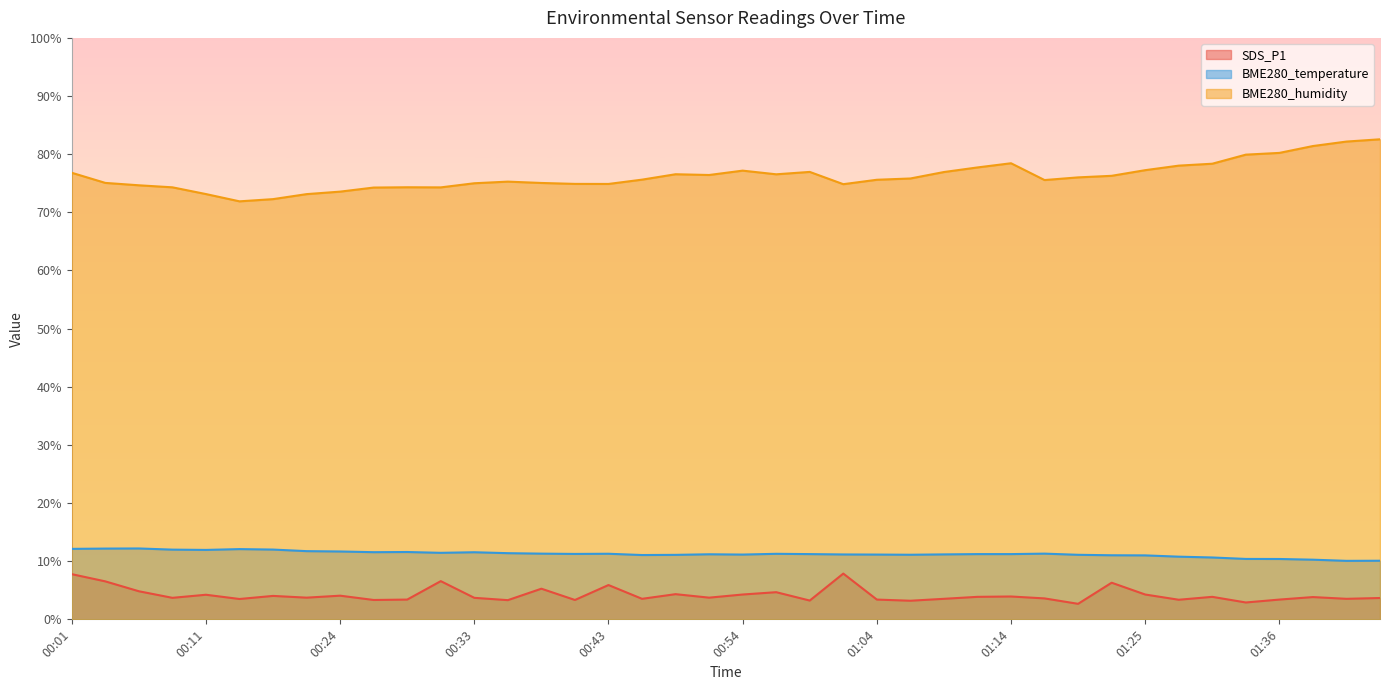

What are all the series names shown in the legend?

SDS_P1, BME280_temperature, BME280_humidity